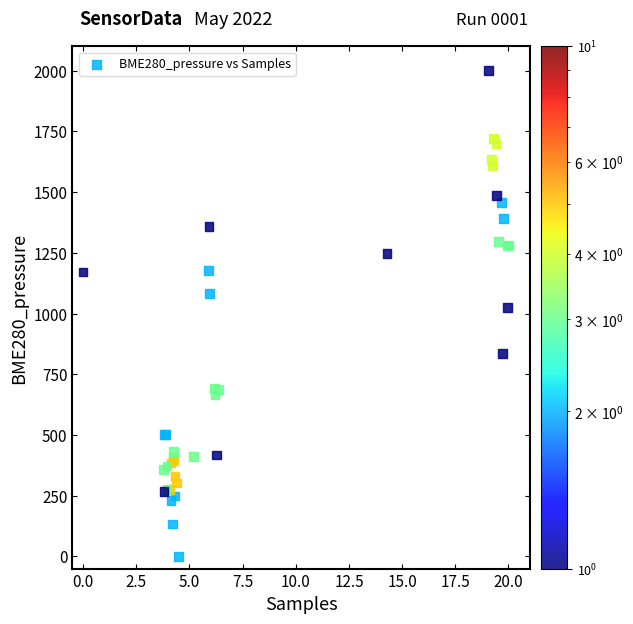

What Y value in the scatter plot is closest to 999?

1025.5